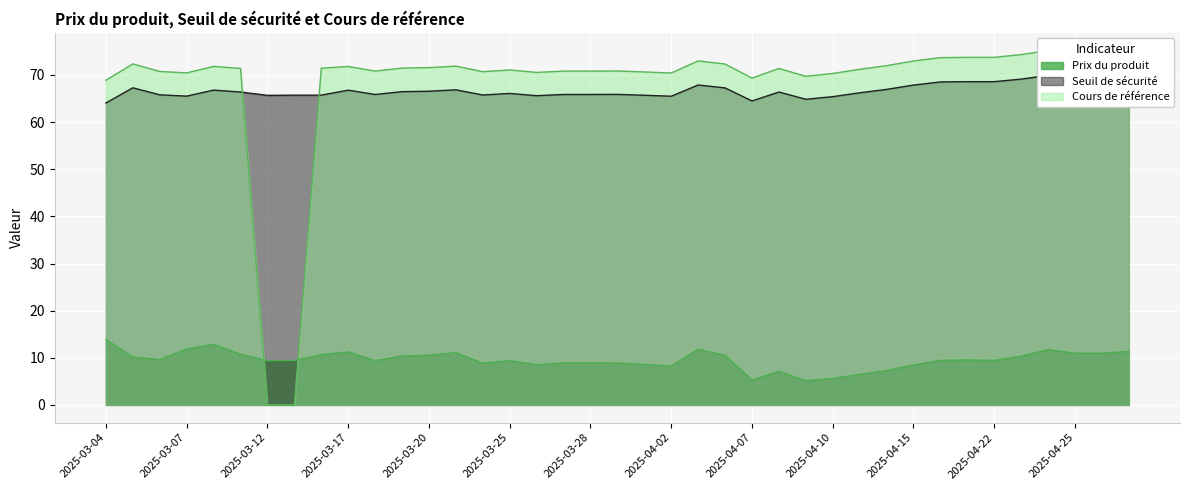

Reading left to right, transcribe all the data shown in this chart.

Prix du produit: 2025-04-29=11.3	2025-04-28=11.0	2025-04-25=11.0	2025-04-24=11.8	2025-04-23=10.3	2025-04-22=9.4	2025-04-17=9.5	2025-04-16=9.5	2025-04-15=8.5	2025-04-14=7.3	2025-04-11=6.5	2025-04-10=5.6	2025-04-09=5.1	2025-04-08=7.1	2025-04-07=5.3	2025-04-04=10.5	2025-04-03=11.8	2025-04-02=8.2	2025-04-01=8.6	2025-03-31=8.9	2025-03-28=8.9	2025-03-27=8.9	2025-03-26=8.5	2025-03-25=9.4	2025-03-24=8.8	2025-03-21=11.1	2025-03-20=10.5	2025-03-19=10.4	2025-03-18=9.4	2025-03-17=11.2	2025-03-14=10.7	2025-03-13=9.4	2025-03-12=9.4	2025-03-11=10.8	2025-03-10=12.8	2025-03-07=11.9	2025-03-06=9.6	2025-03-05=10.2	2025-03-04=13.9
Seuil de sécurité: 2025-04-29=69.8	2025-04-28=69.6	2025-04-25=69.5	2025-04-24=69.9	2025-04-23=69.1	2025-04-22=68.6	2025-04-17=68.6	2025-04-16=68.5	2025-04-15=67.9	2025-04-14=66.9	2025-04-11=66.2	2025-04-10=65.4	2025-04-09=64.8	2025-04-08=66.4	2025-04-07=64.5	2025-04-04=67.3	2025-04-03=67.9	2025-04-02=65.5	2025-04-01=65.7	2025-03-31=65.9	2025-03-28=65.9	2025-03-27=65.9	2025-03-26=65.6	2025-03-25=66.1	2025-03-24=65.8	2025-03-21=66.8	2025-03-20=66.6	2025-03-19=66.5	2025-03-18=65.9	2025-03-17=66.8	2025-03-14=65.7	2025-03-13=65.7	2025-03-12=65.7	2025-03-11=66.4	2025-03-10=66.8	2025-03-07=65.5	2025-03-06=65.8	2025-03-05=67.3	2025-03-04=64.1
Cours de référence: 2025-04-29=75.0	2025-04-28=74.8	2025-04-25=74.8	2025-04-24=75.2	2025-04-23=74.3	2025-04-22=73.7	2025-04-17=73.7	2025-04-16=73.7	2025-04-15=73.0	2025-04-14=72.0	2025-04-11=71.2	2025-04-10=70.3	2025-04-09=69.7	2025-04-08=71.4	2025-04-07=69.3	2025-04-04=72.3	2025-04-03=73.0	2025-04-02=70.4	2025-04-01=70.6	2025-03-31=70.8	2025-03-28=70.8	2025-03-27=70.8	2025-03-26=70.5	2025-03-25=71.1	2025-03-24=70.7	2025-03-21=71.9	2025-03-20=71.6	2025-03-19=71.5	2025-03-18=70.8	2025-03-17=71.8	2025-03-14=71.4	2025-03-13=0.0	2025-03-12=0.0	2025-03-11=71.4	2025-03-10=71.8	2025-03-07=70.4	2025-03-06=70.7	2025-03-05=72.3	2025-03-04=68.9